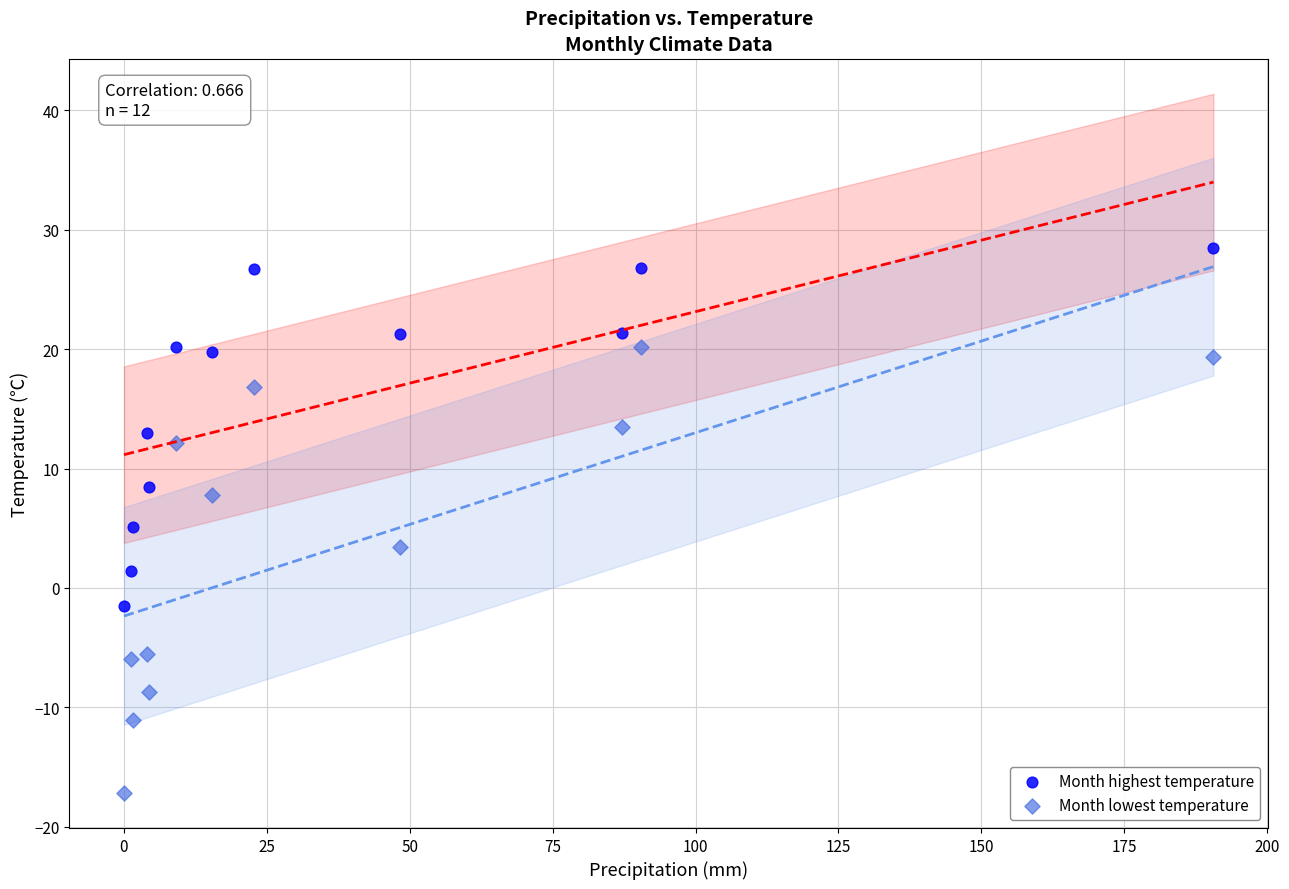

Which series has the widest spread of Y values?

Month lowest temperature